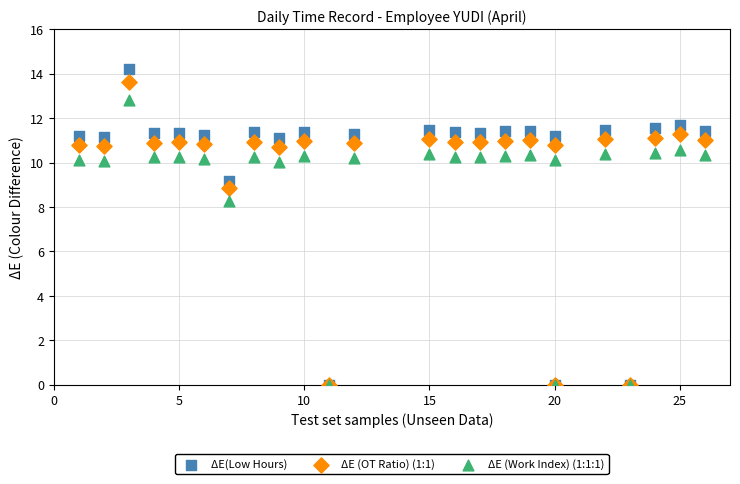

In the ΔE(Low Hours) series, what Y value is closest to 7?

9.2